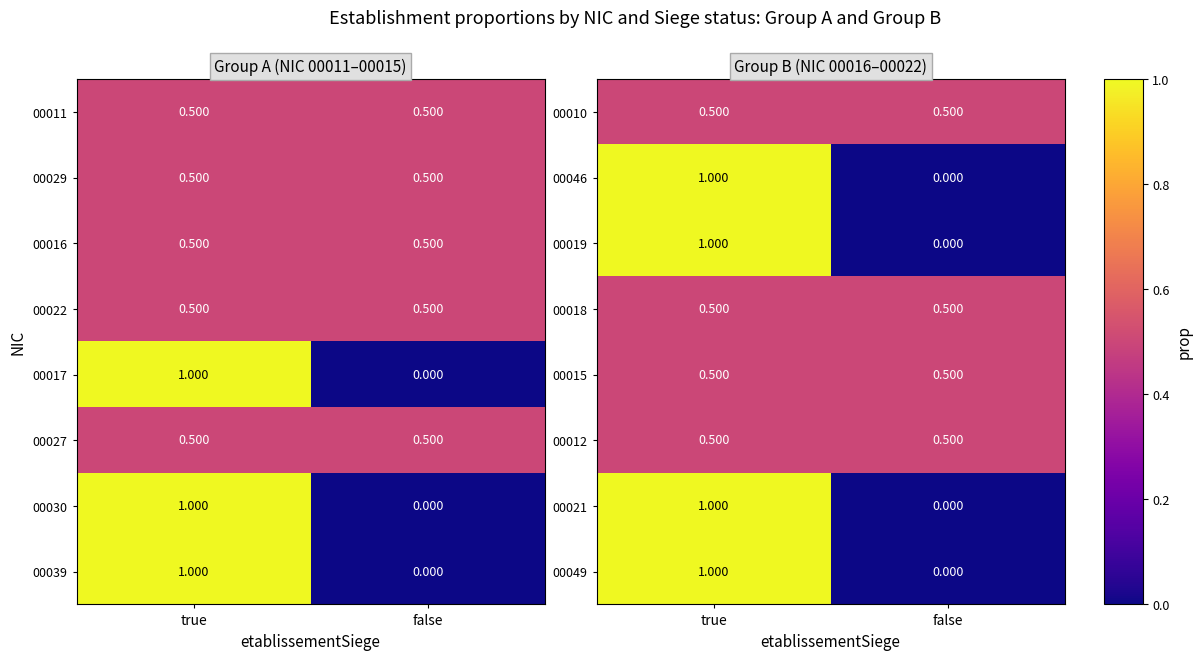

Which has a higher value, true or false?

true